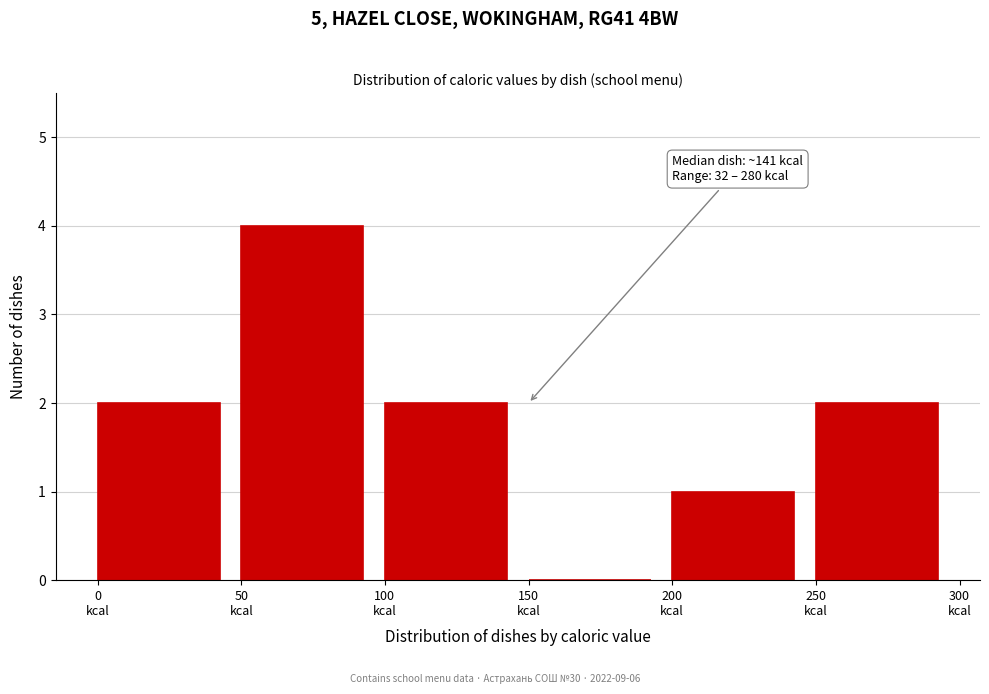

Which range on the x-axis has the tallest bar?

50 to 100